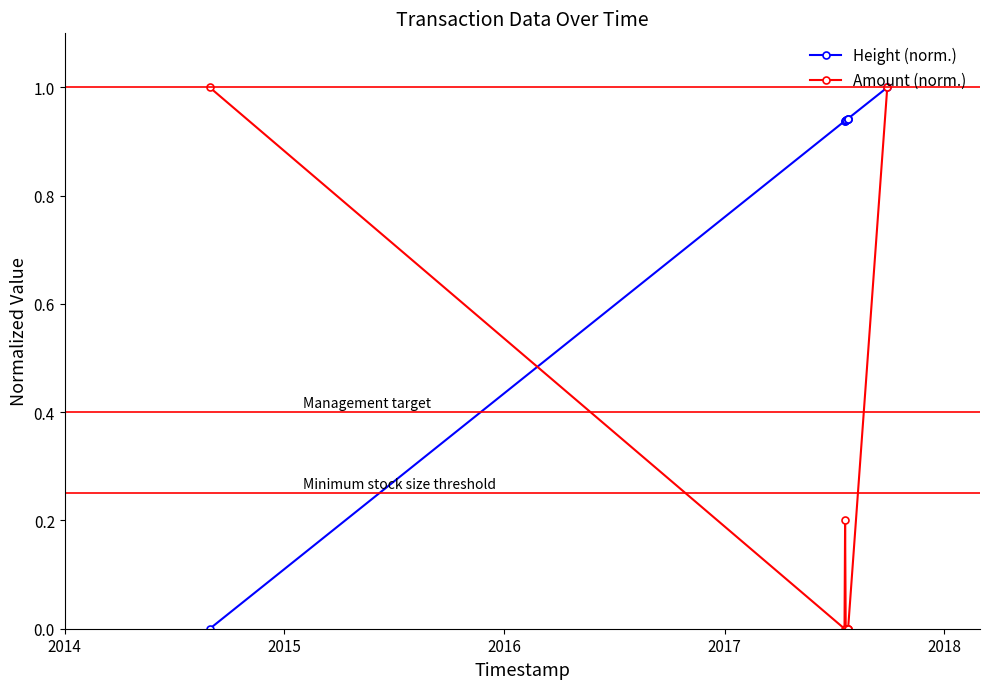

Is it true that Amount (norm.) equals 0.7 at 2017?

False